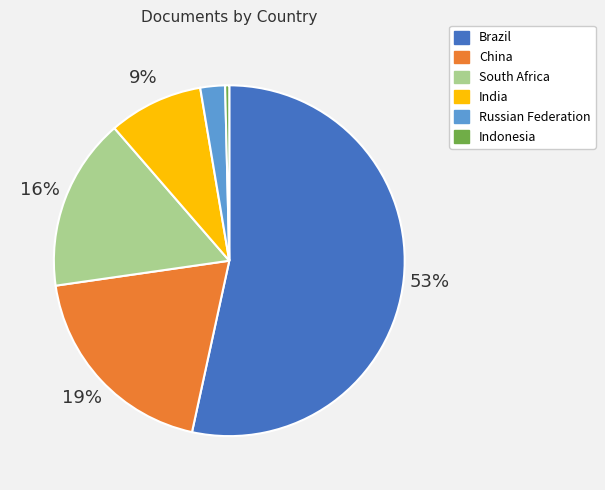

To the nearest percent, what is the combined percentage of India and China?

28%